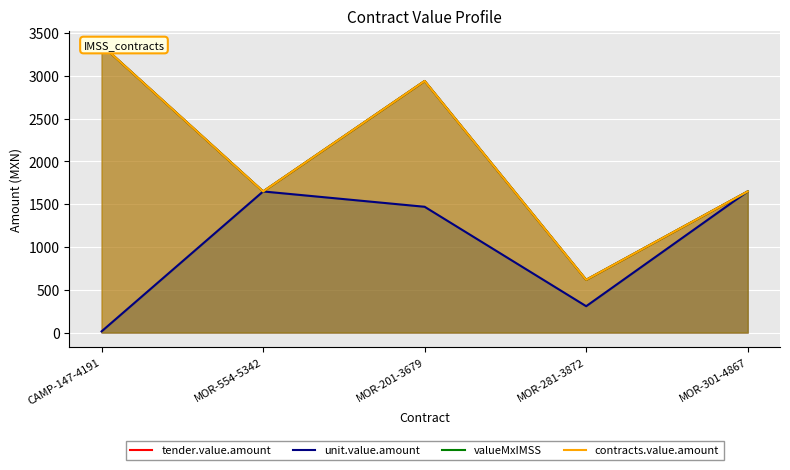

What is the value of the unit.value.amount point at the 2nd from the left?

1648.5